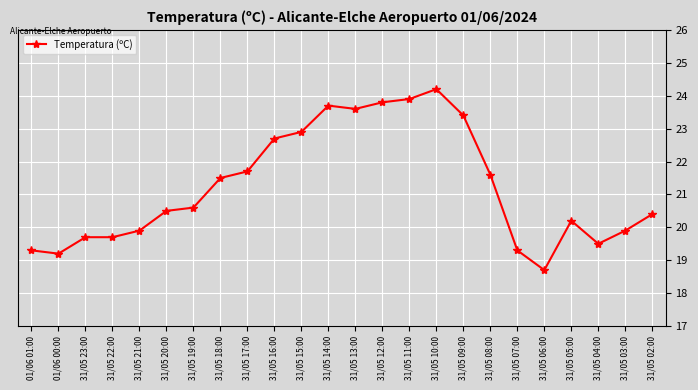

What is the difference between the values at 31/05 14:00 and 31/05 15:00?

0.8